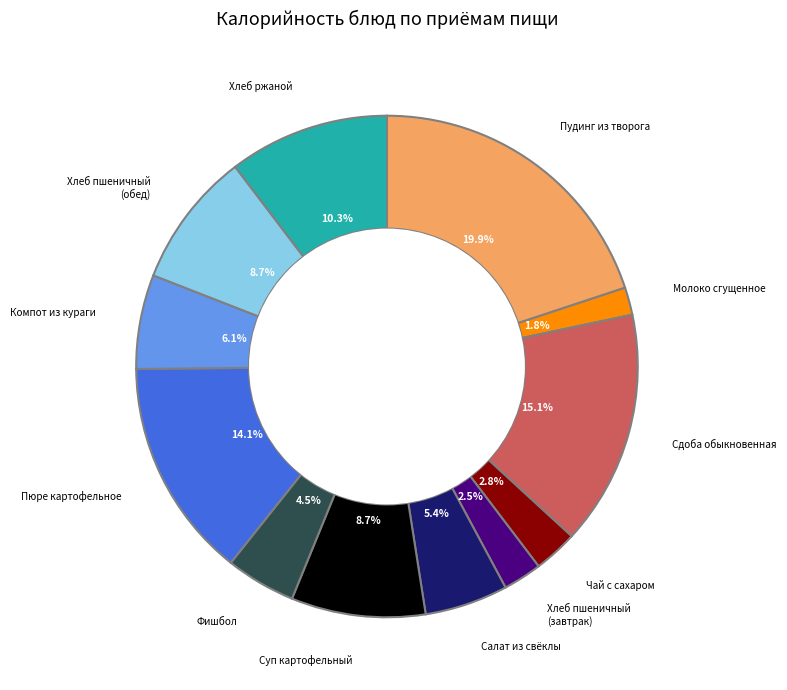

Is there a majority slice in this chart?

No